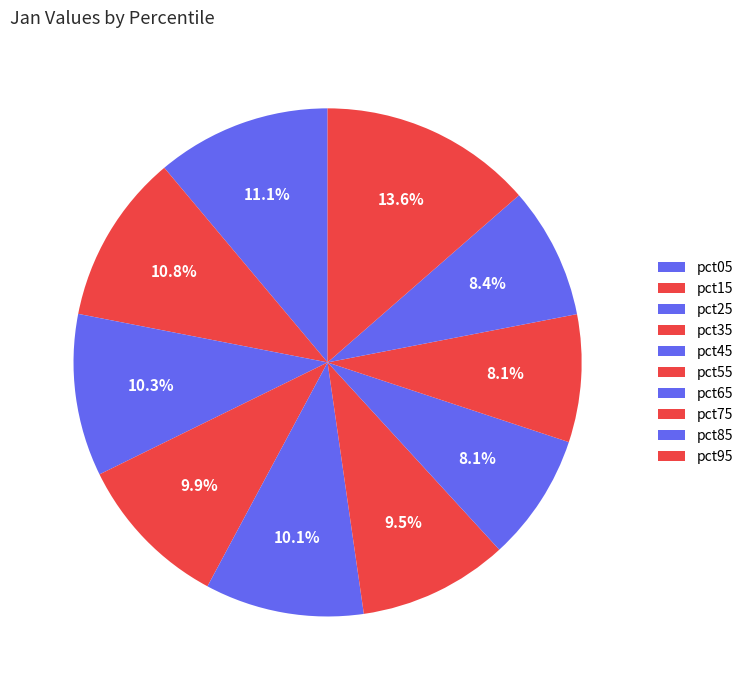

Combined, do pct15 and pct05 account for over 50%?

No